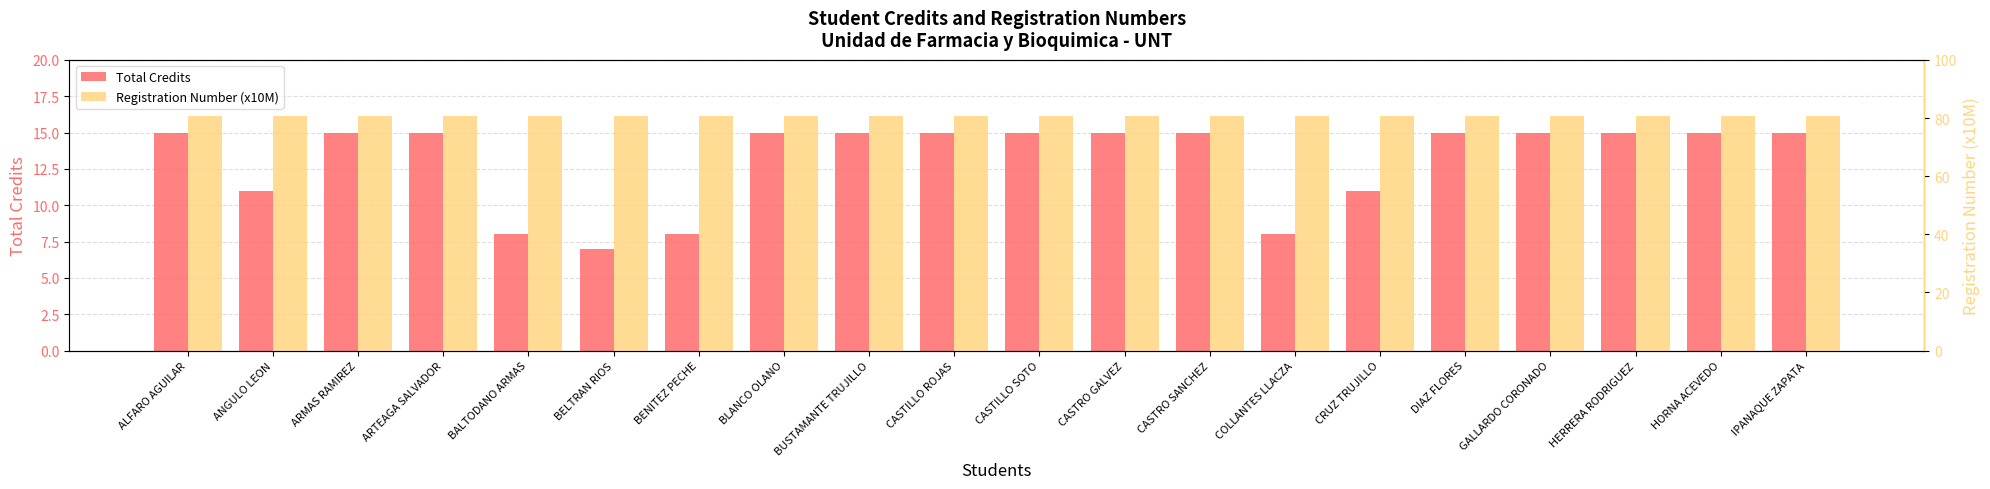

Between BLANCO OLANO and BUSTAMANTE TRUJILLO, which series saw the biggest shift?

Registration Number (x10M)